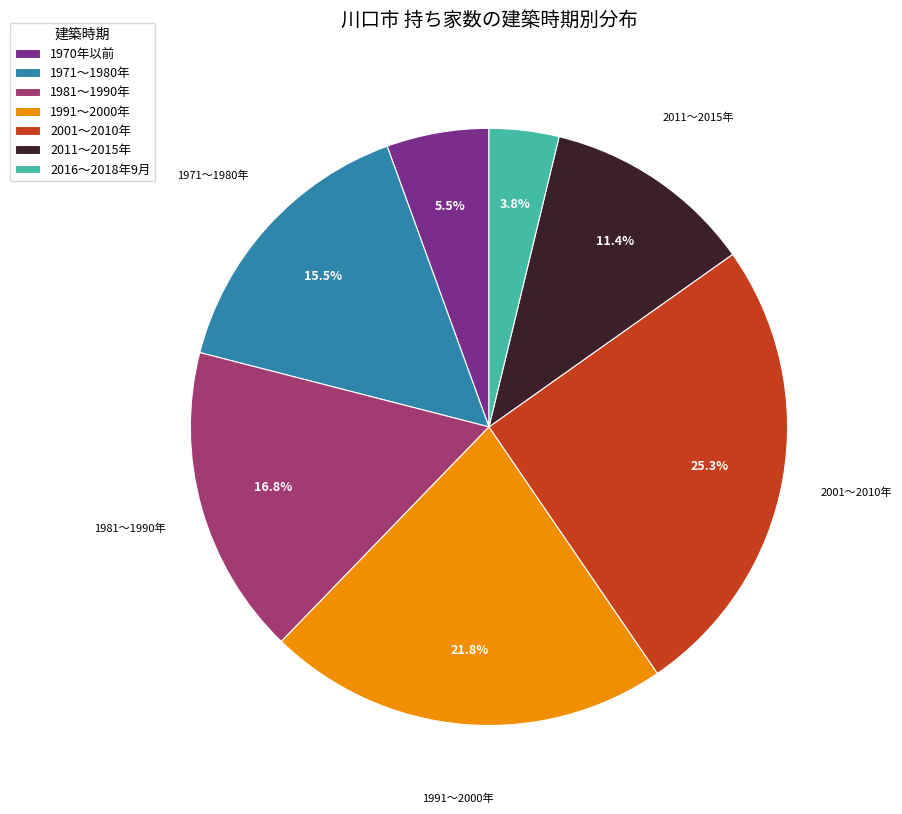

Which category has the smallest portion of the pie?

2016～2018年9月